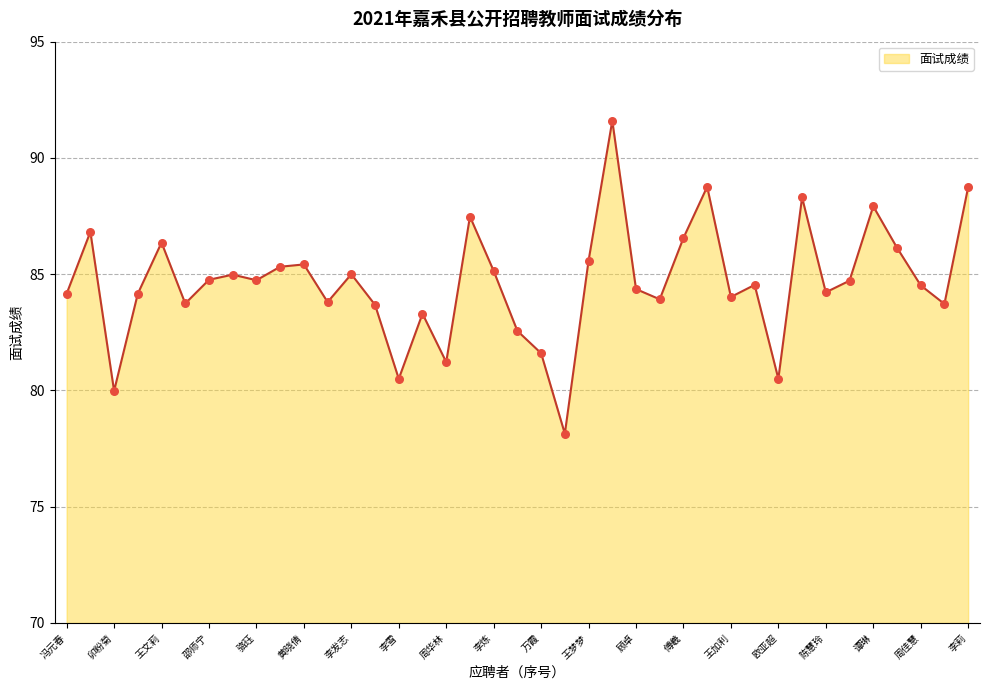

What is the minimum value shown in the chart?

78.1